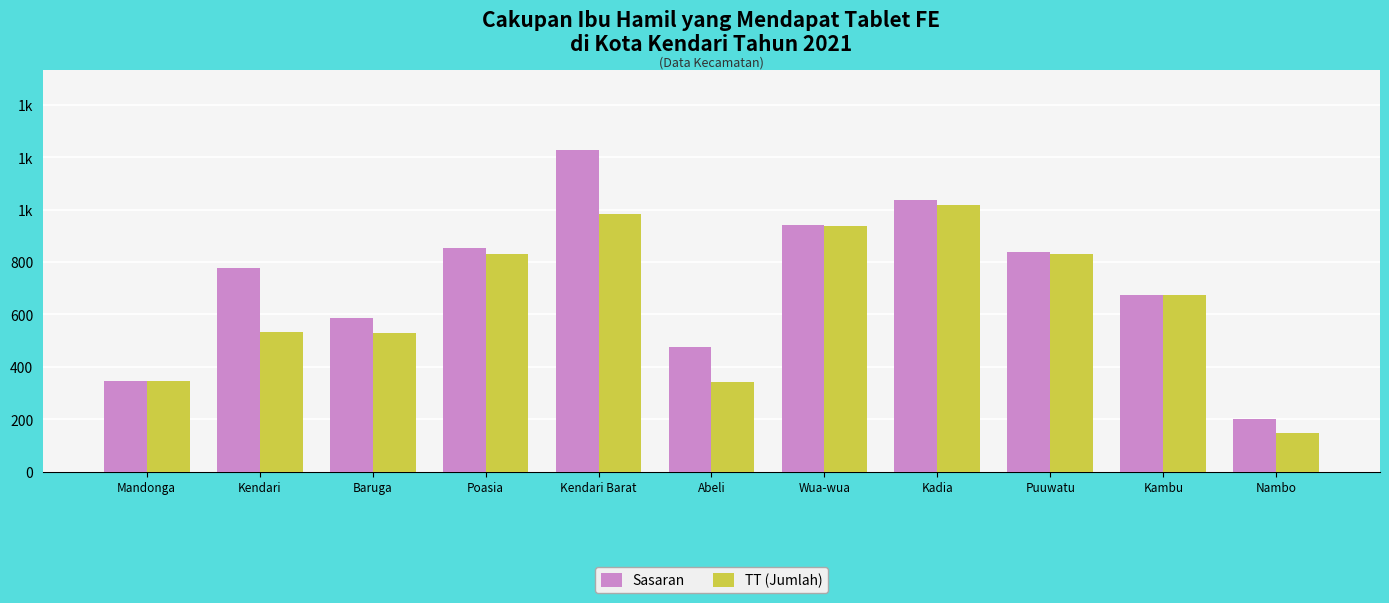

What are all the series names shown in the legend?

Sasaran, TT (Jumlah)